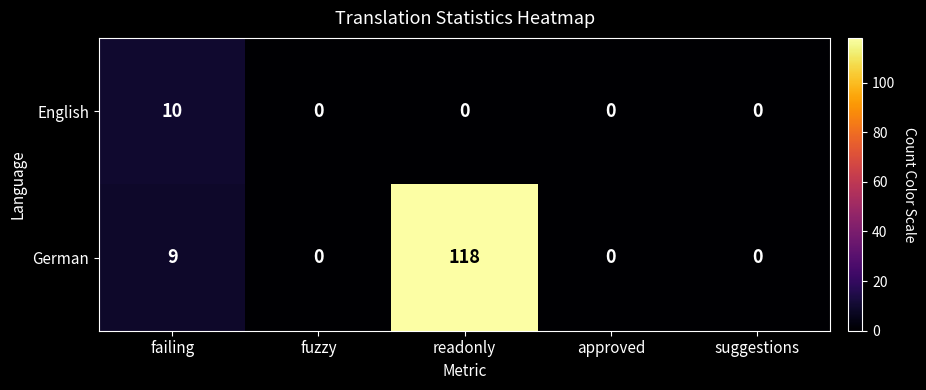

What is the difference between the maximum and minimum values in the English series?

10